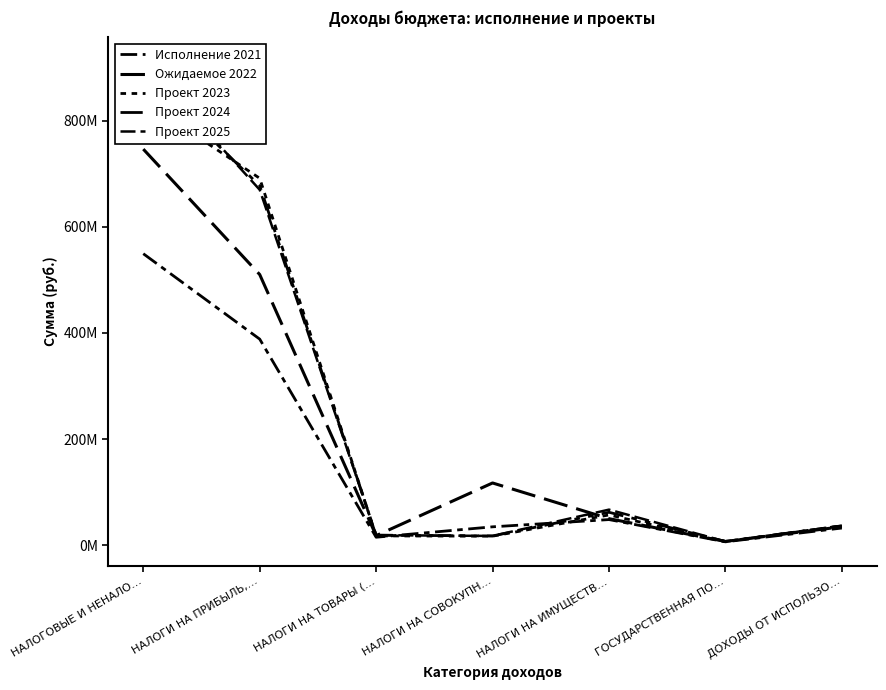

At how many categories does at least one series exceed 26591364?

5